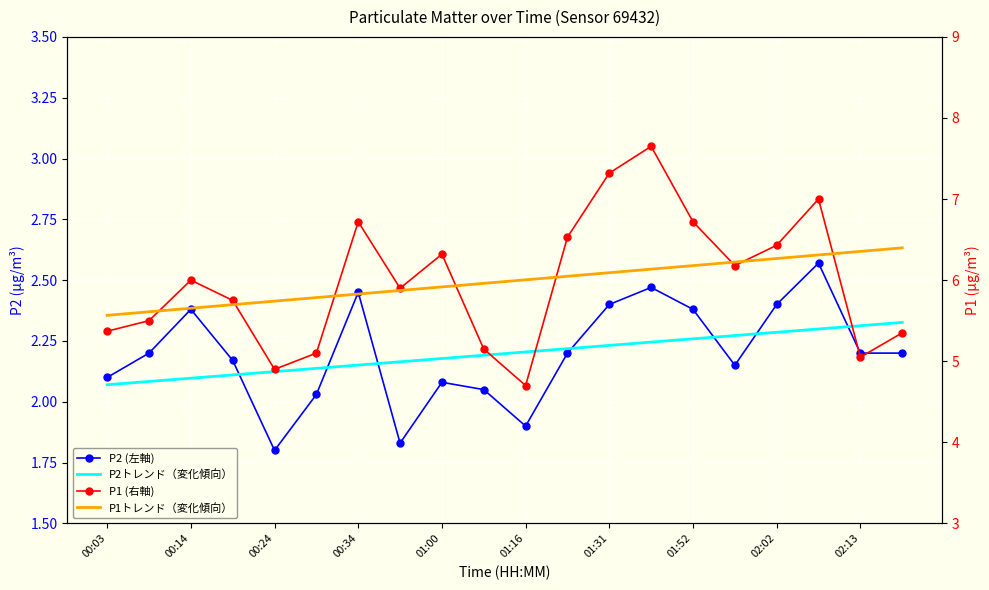

What is the value of the P1トレンド（変化傾向） point at the 2nd from the left?

5.6